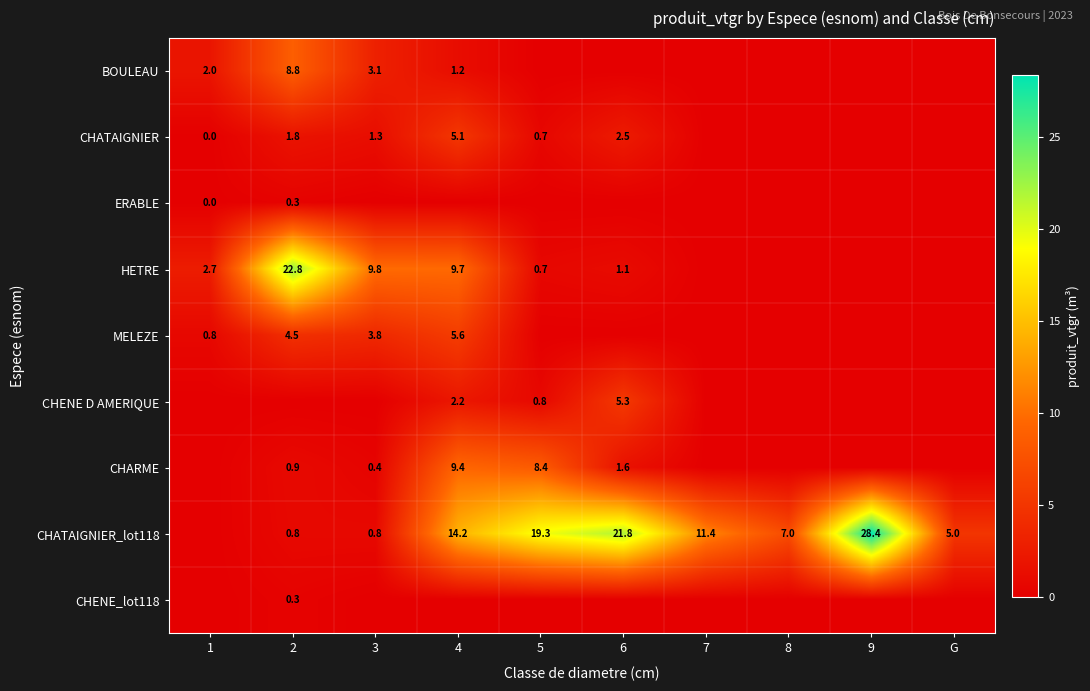

True or false: CHATAIGNIER_lot118 has a value of 1.1 at 2.

False